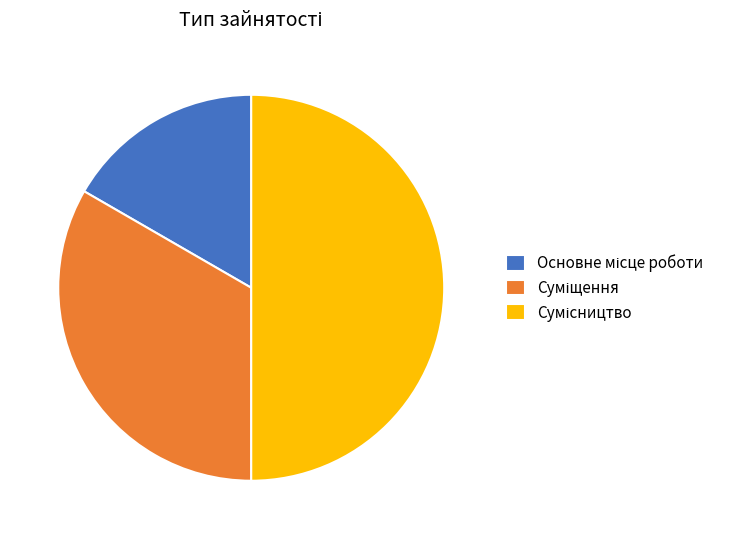

Which category has the biggest portion of the pie?

Сумісництво